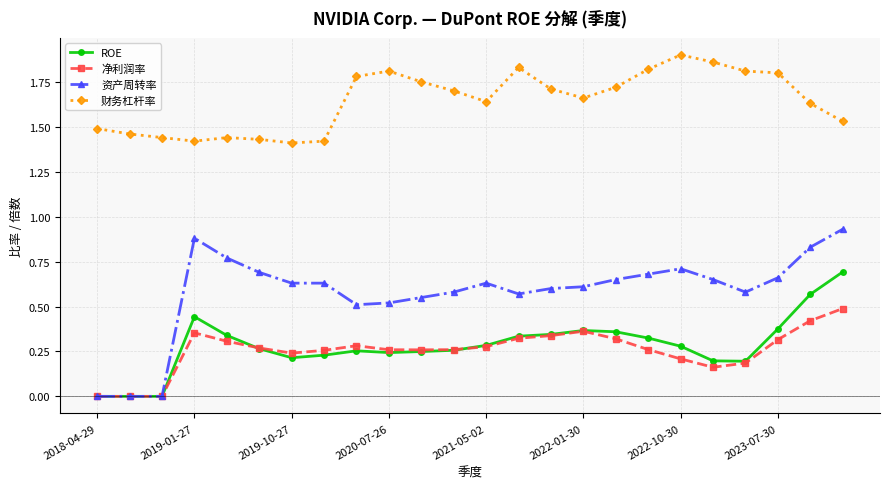

True or false: ROE has more than 0 interior local peaks.

True